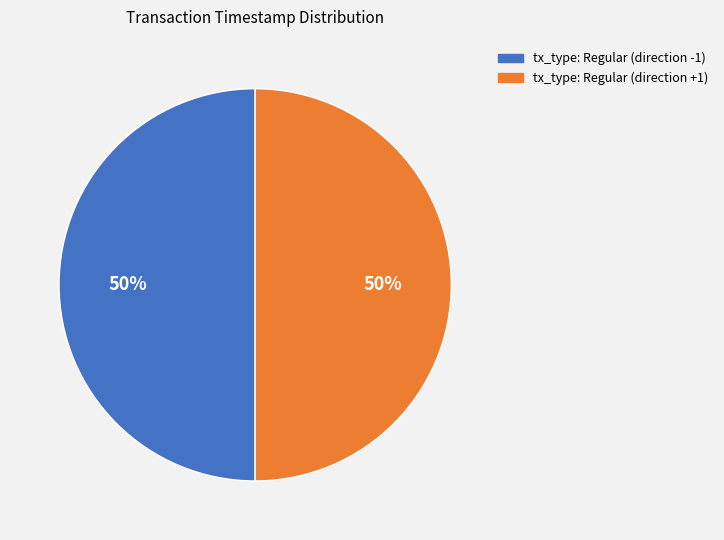

How many slices are in this pie chart?

2